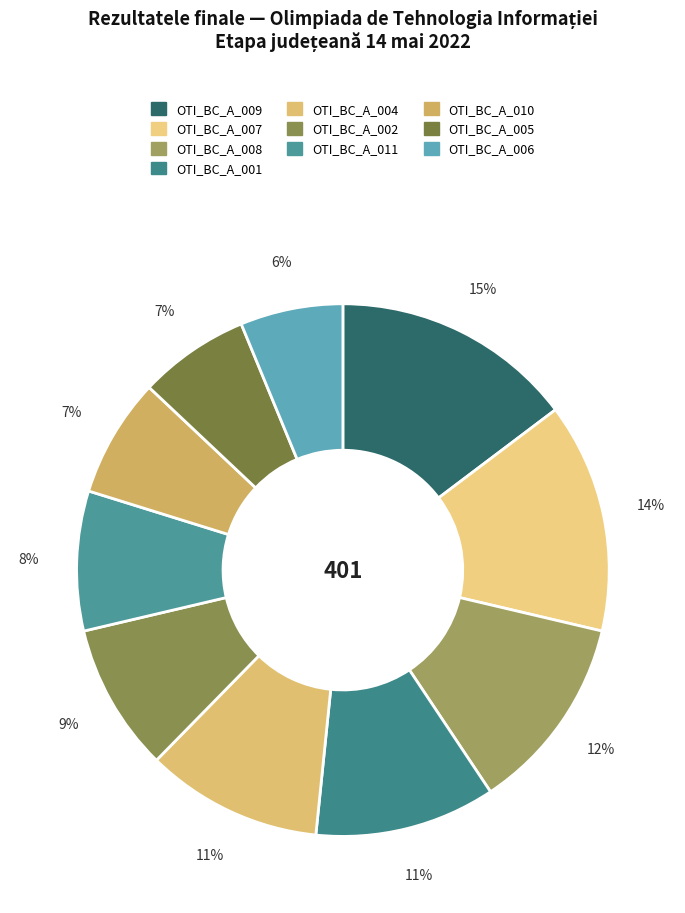

How much of the chart is everything except OTI_BC_A_011?

91.5%